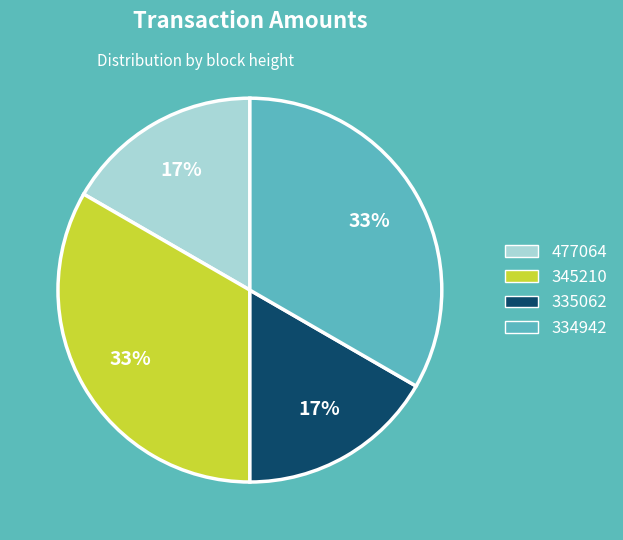

To the nearest percent, what is the average slice percentage?

25%